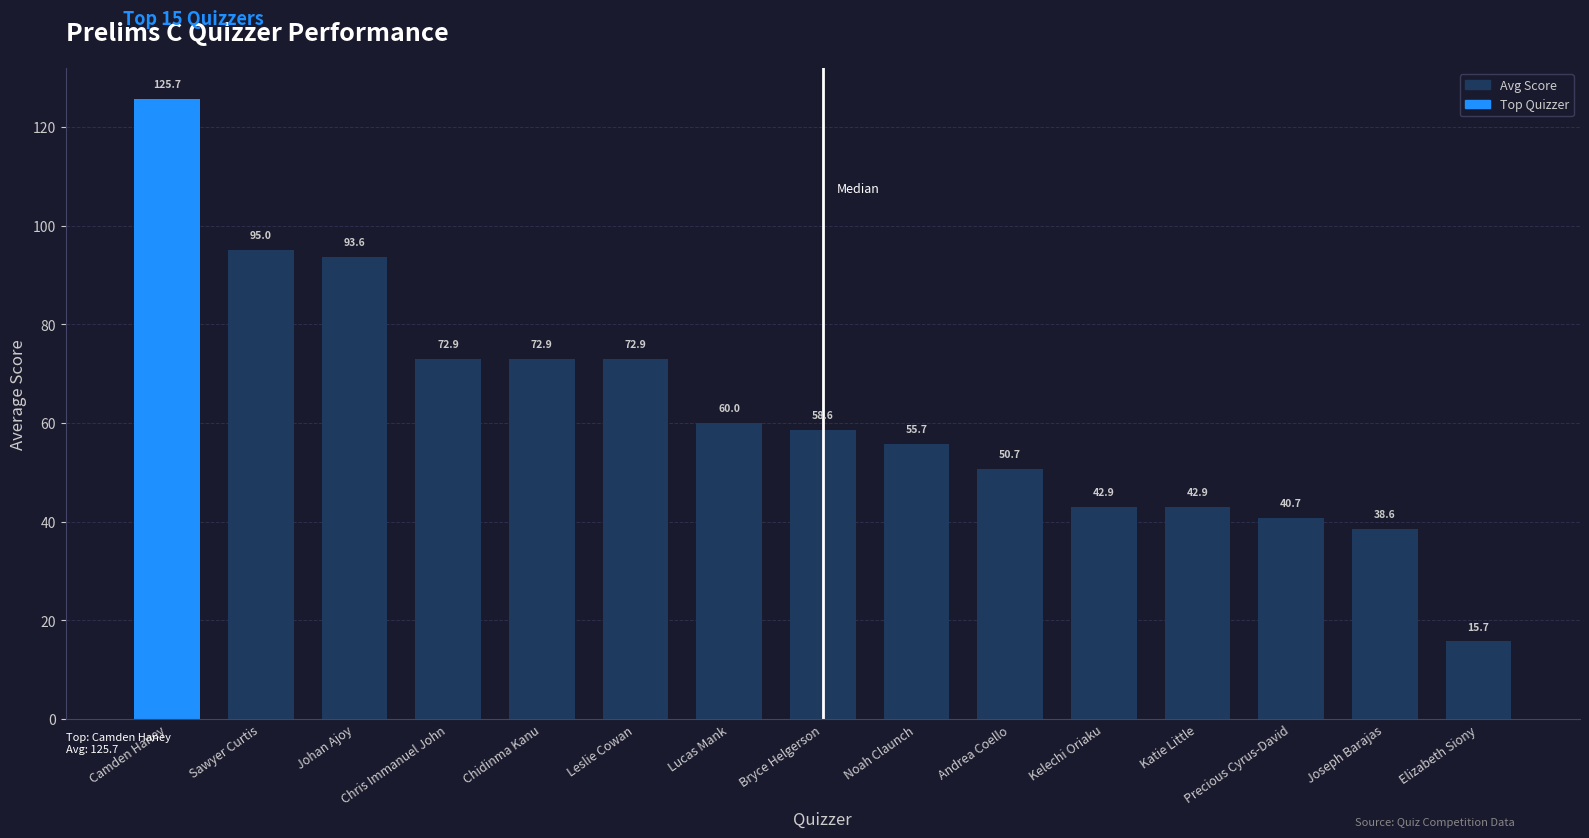

At which category does the chart reach its minimum across all series?

Elizabeth Siony